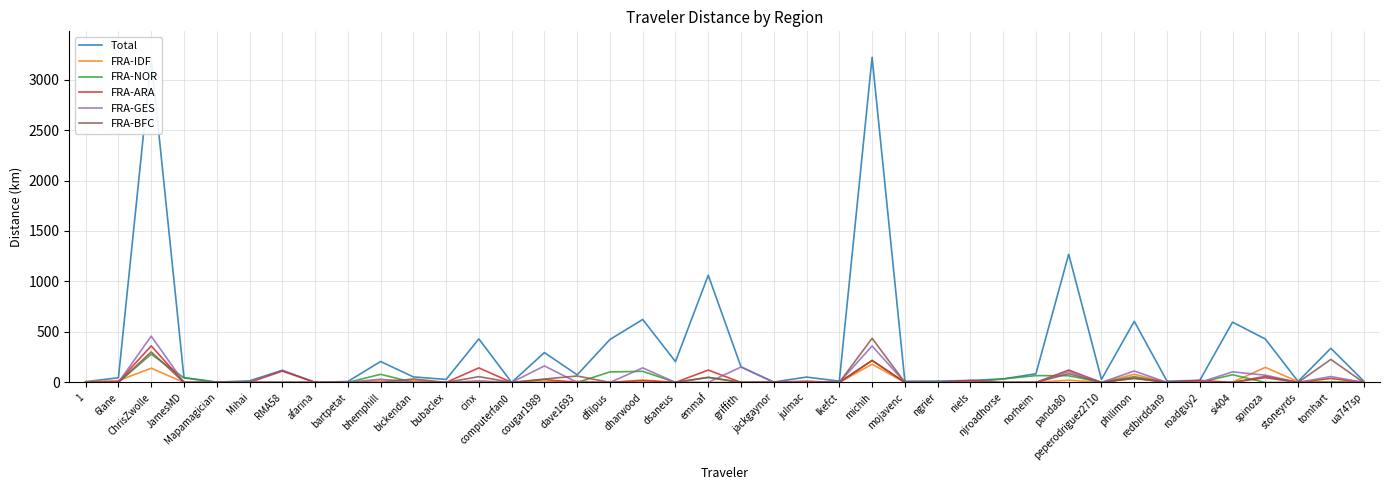

Which series changed the most between emmaf and roadguy2?

Total